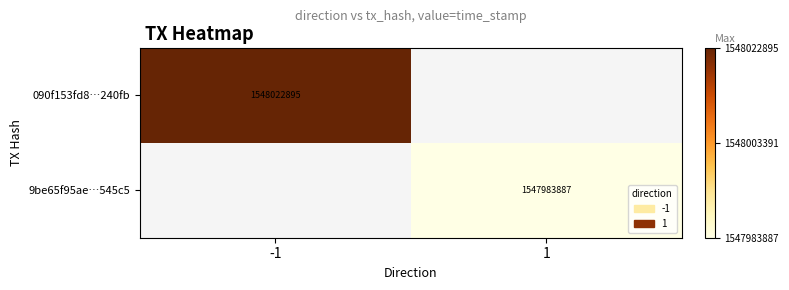

At how many categories does at least one series exceed 1548007234?

1